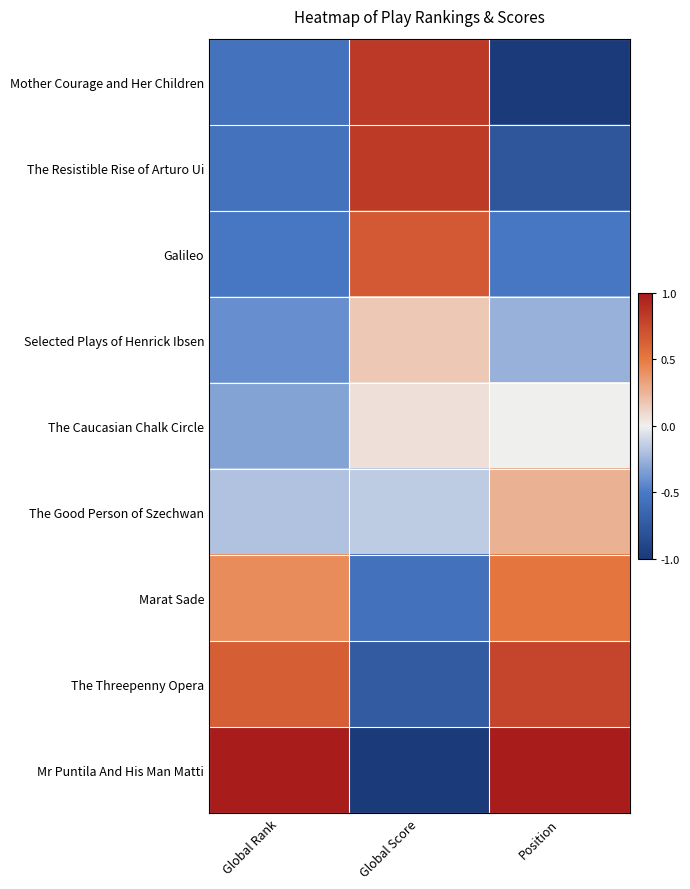

Reading right to left, list all the values displayed in this chart.

Mother Courage and Her Children: Position=-1.0	Global Score=0.8	Global Rank=-0.6
The Resistible Rise of Arturo Ui: Position=-0.8	Global Score=0.8	Global Rank=-0.6
Galileo: Position=-0.5	Global Score=0.7	Global Rank=-0.5
Selected Plays of Henrick Ibsen: Position=-0.3	Global Score=0.2	Global Rank=-0.4
The Caucasian Chalk Circle: Position=0.0	Global Score=0.1	Global Rank=-0.3
The Good Person of Szechwan: Position=0.3	Global Score=-0.2	Global Rank=-0.2
Marat Sade: Position=0.5	Global Score=-0.6	Global Rank=0.4
The Threepenny Opera: Position=0.8	Global Score=-0.7	Global Rank=0.6
Mr Puntila And His Man Matti: Position=1.0	Global Score=-1.0	Global Rank=1.0